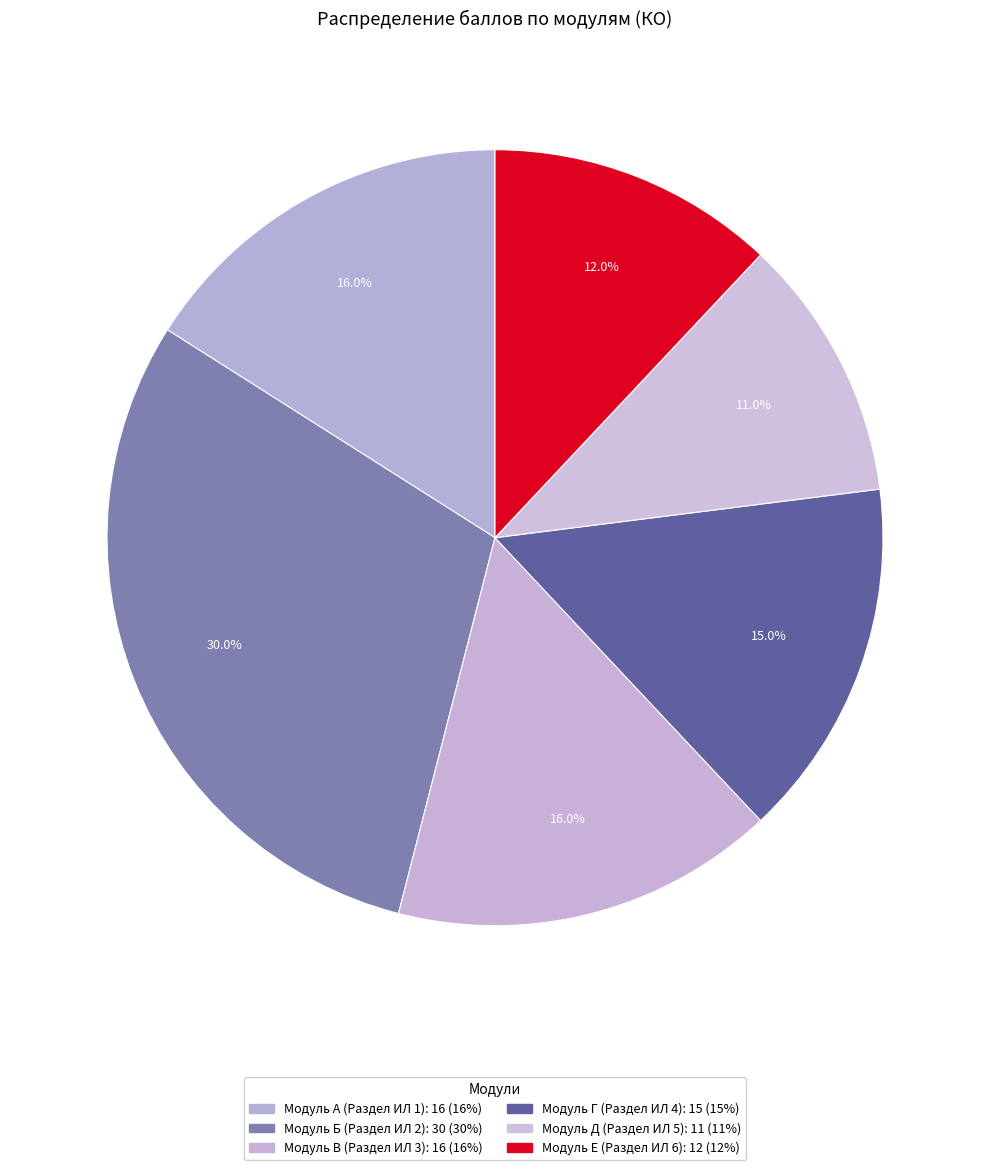

To the nearest percent, what is the difference between the largest and smallest slice percentages?

19%